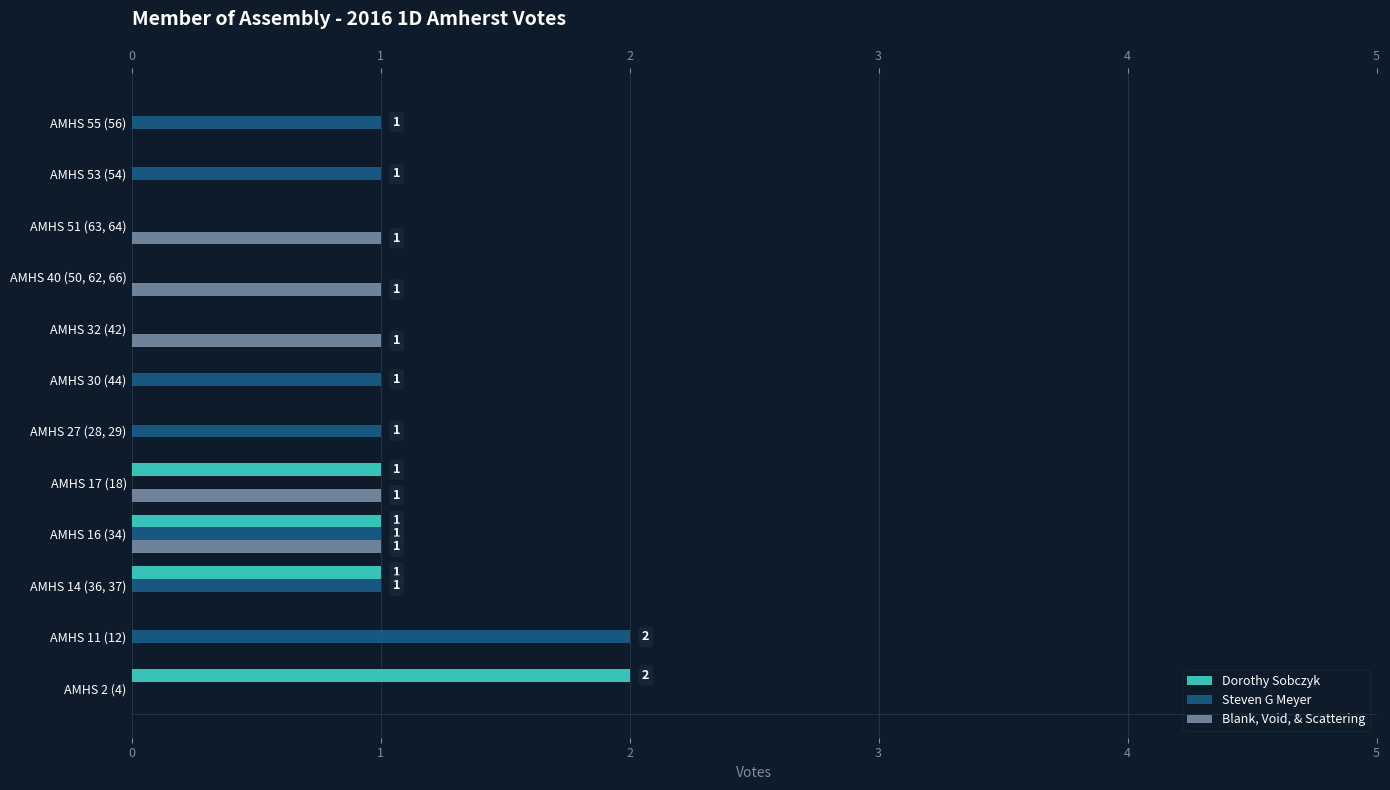

Is the value of Blank, Void, & Scattering at AMHS 55 (56) greater than the value of Dorothy Sobczyk at AMHS 2 (4)?

No